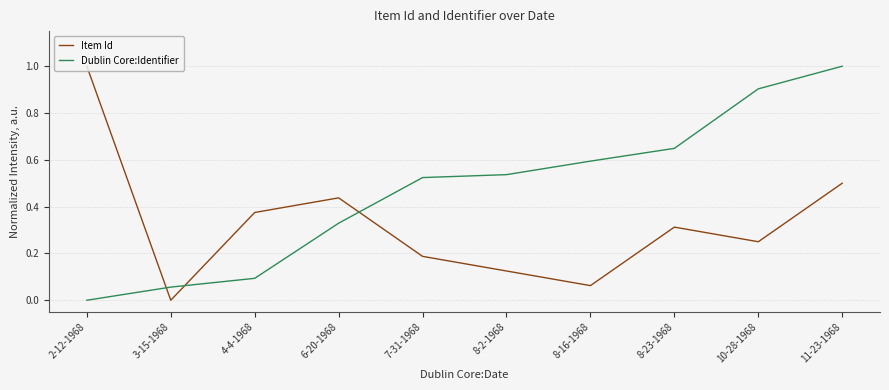

At which category does Item Id reach its first local peak?

6-20-1968